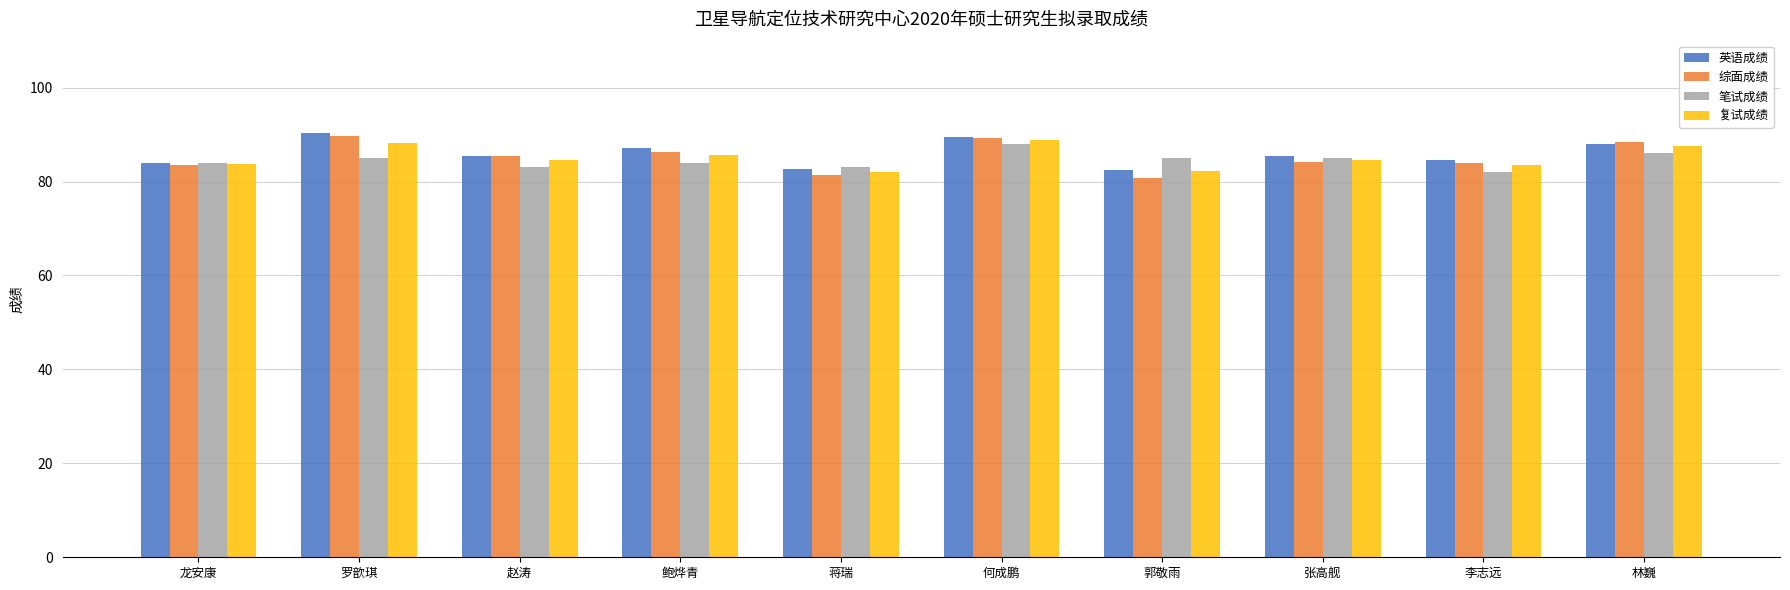

Which series changed the most between 罗歆琪 and 赵涛?

英语成绩